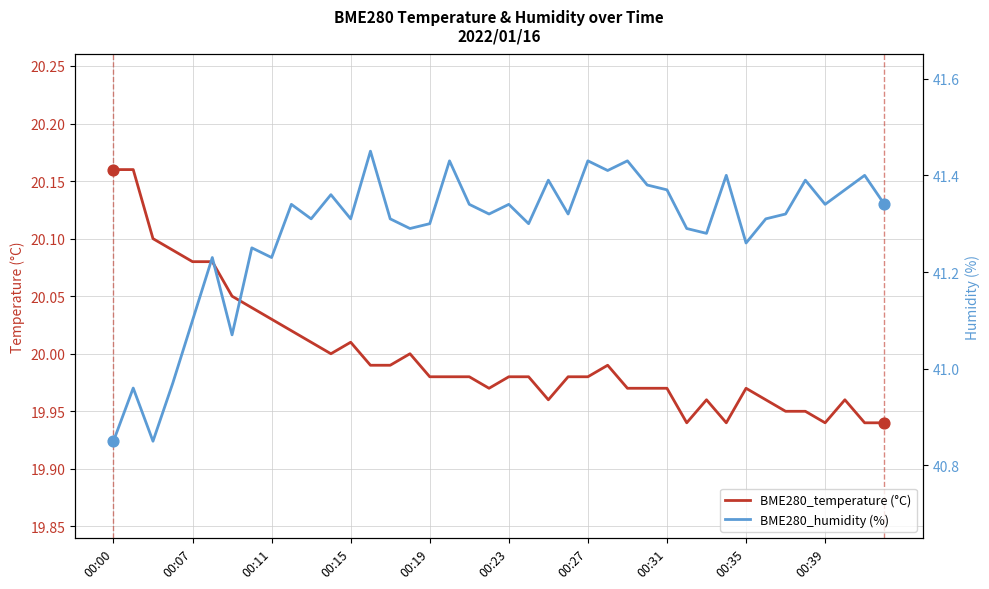

Which series has the widest spread of Y values?

BME280_humidity (%)